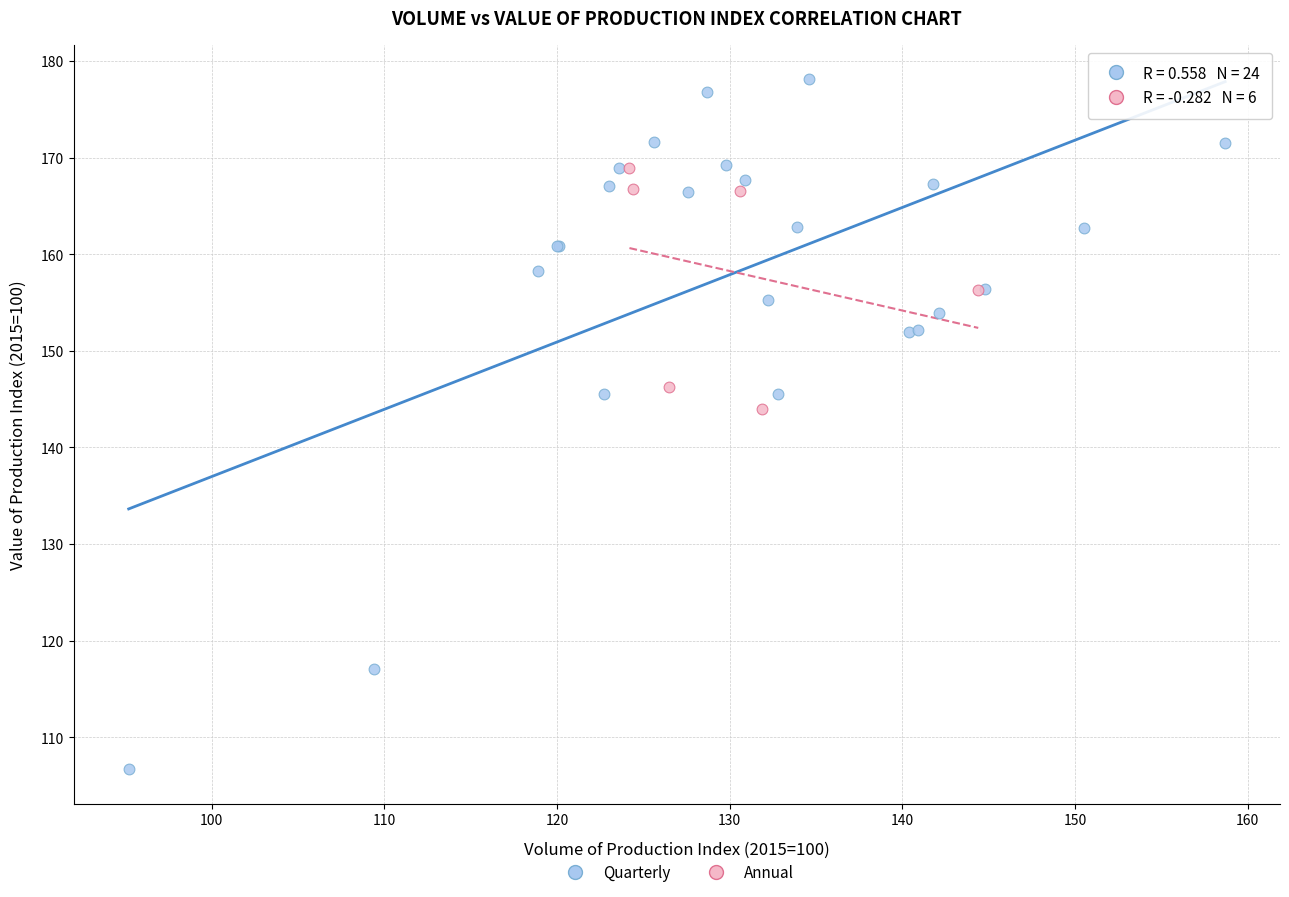

Which series has the widest spread of Y values?

Quarterly